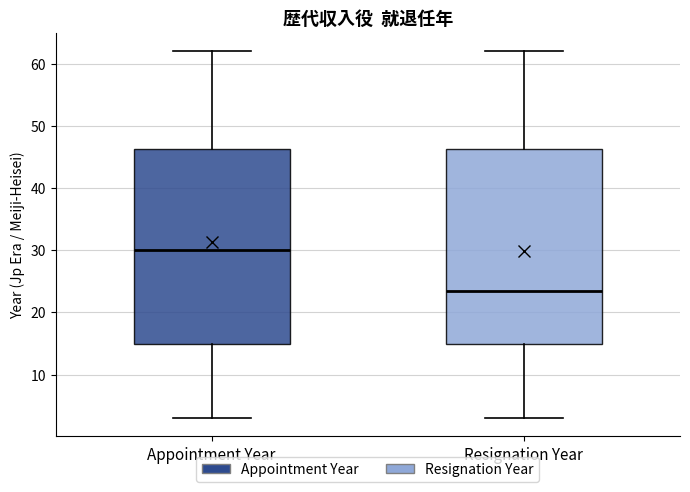

Reading left to right, transcribe this box plot: for each box, give where its median line is, the range the box spans, and where its two whiskers end, as read against the y-axis. The values are not printed on the chart, so give them approximately, as read against the axis.

Appointment Year: median 30, box 15 to 46, whiskers 3 to 62
Resignation Year: median 24, box 15 to 46, whiskers 3 to 62